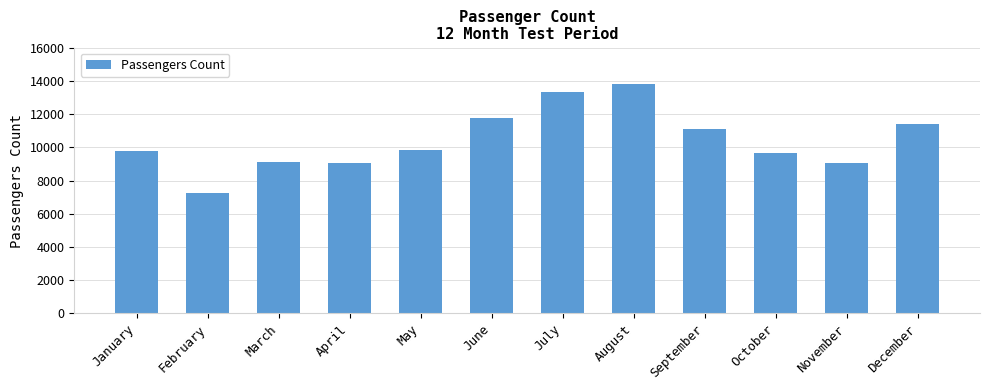

What is the value of the 10th bar from the left?

9652